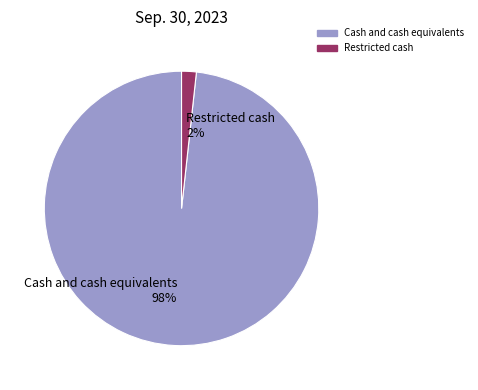

Between Cash and cash equivalents and Restricted cash, which is larger?

Cash and cash equivalents